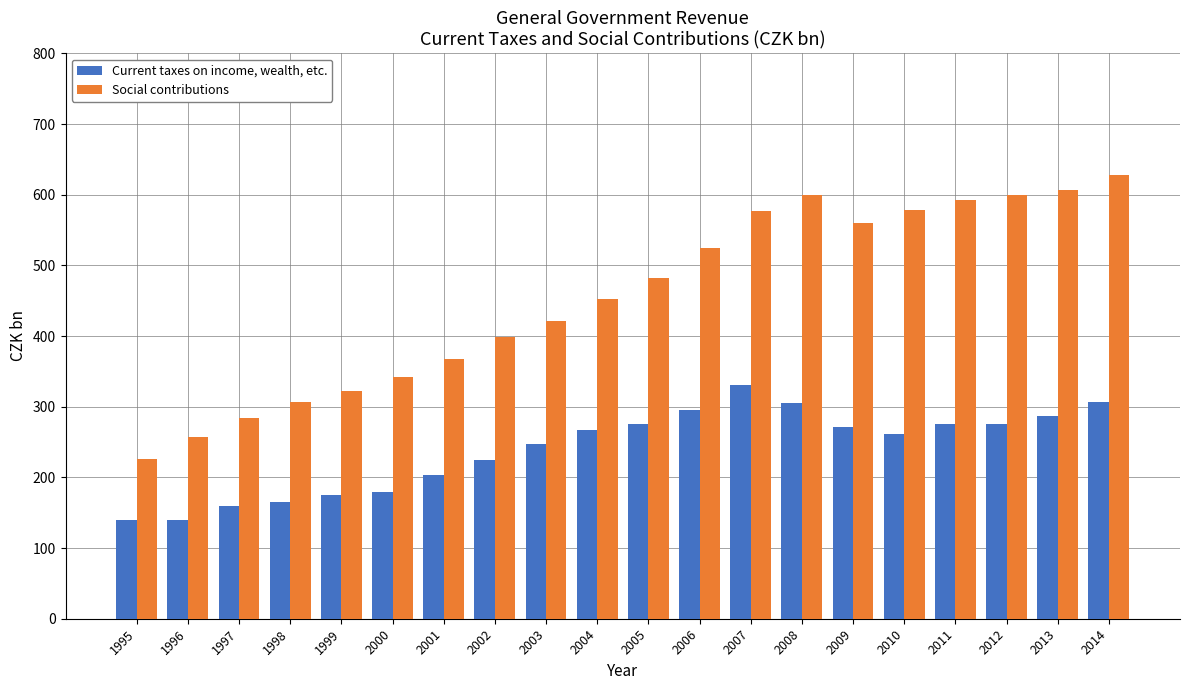

What is the difference between the maximum and minimum values in the Current taxes on income, wealth, etc. series?

190.3